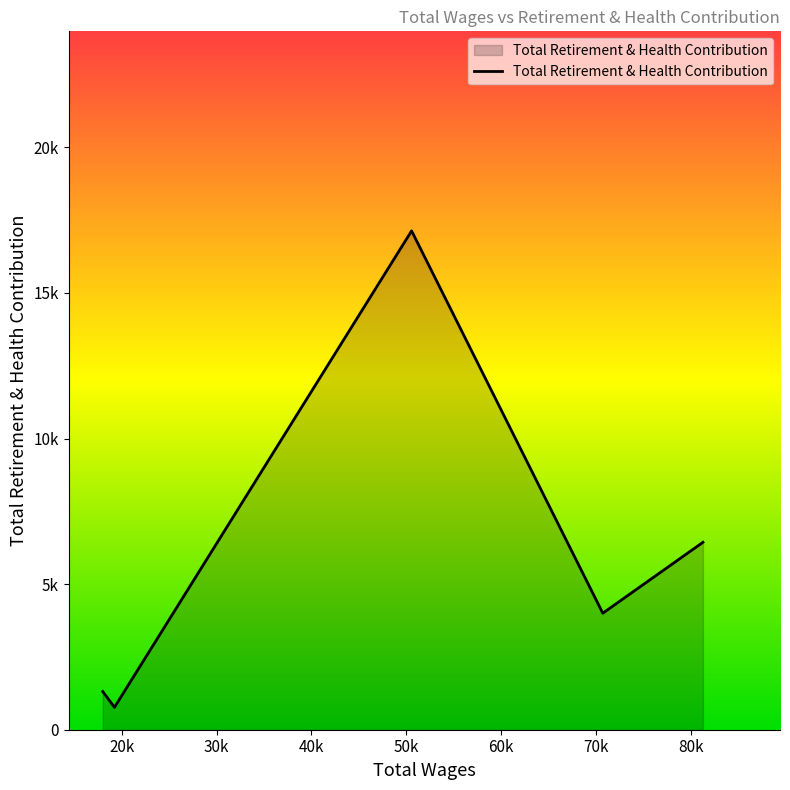

Is this an area chart (filled region under the line)?

Yes